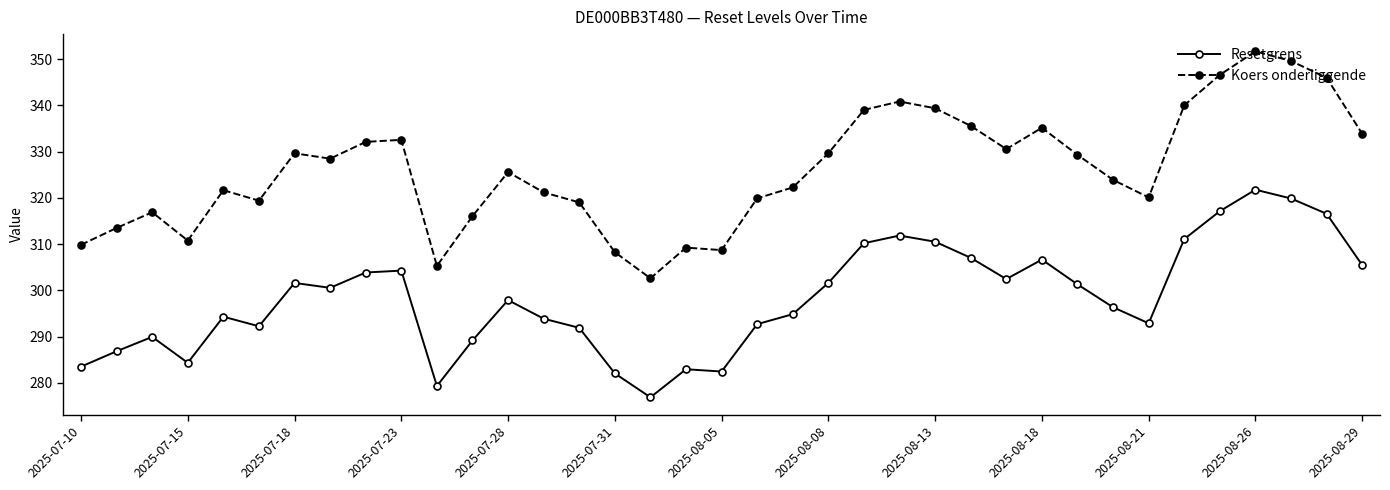

What is the minimum value shown in the chart?

276.9